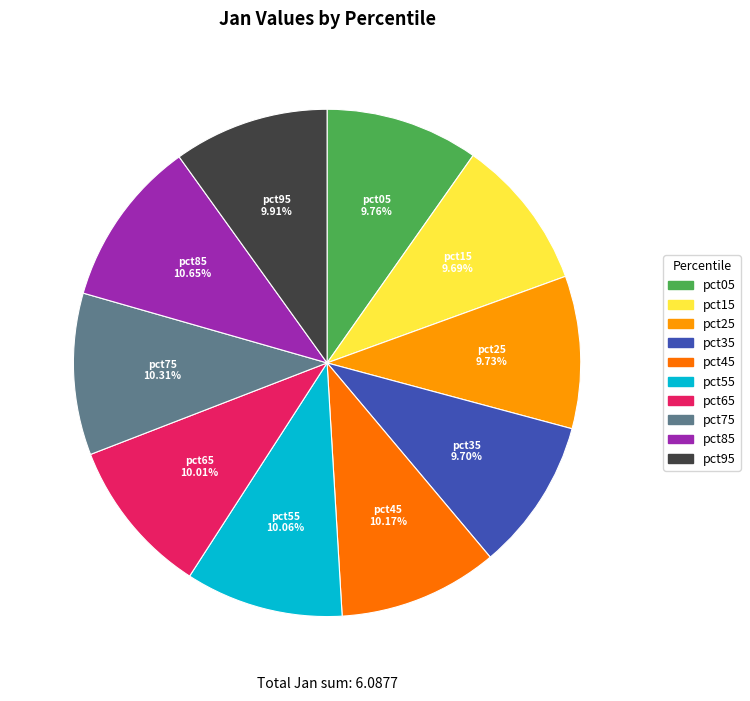

Which has a higher value, pct75 or pct05?

pct75